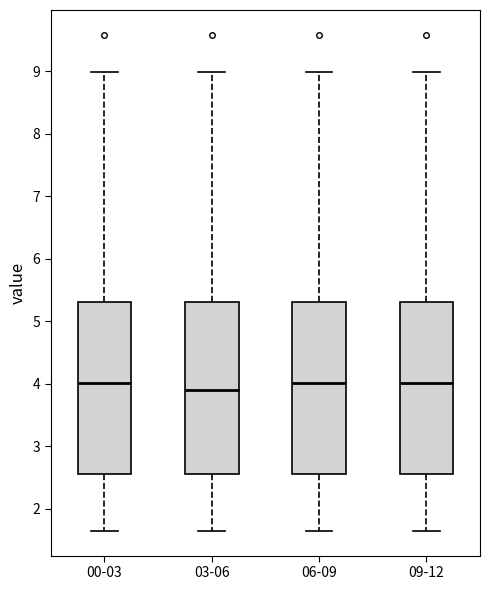

Which box has the lowest median line?

03-06